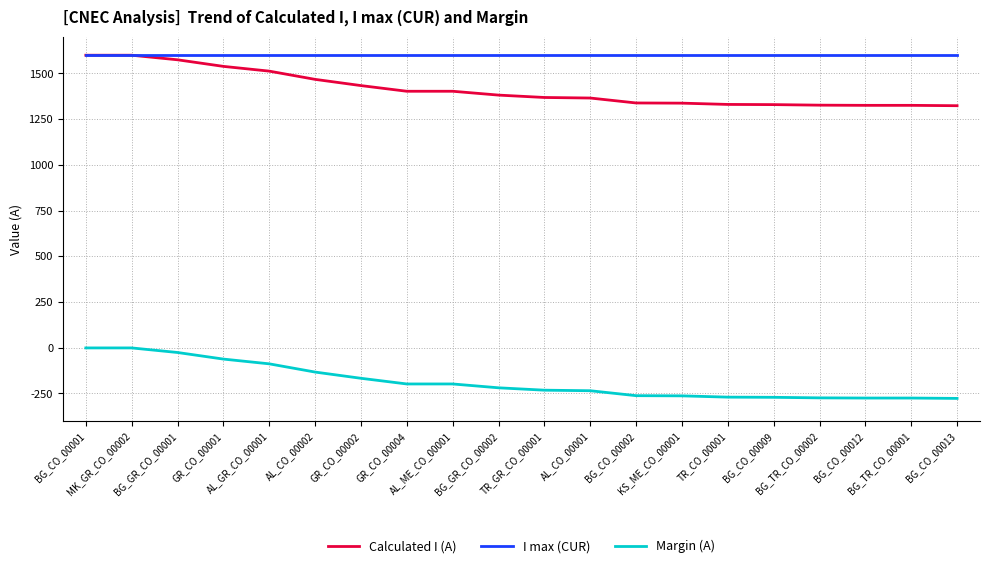

True or false: Calculated I (A) and Margin (A) cross at least once.

False